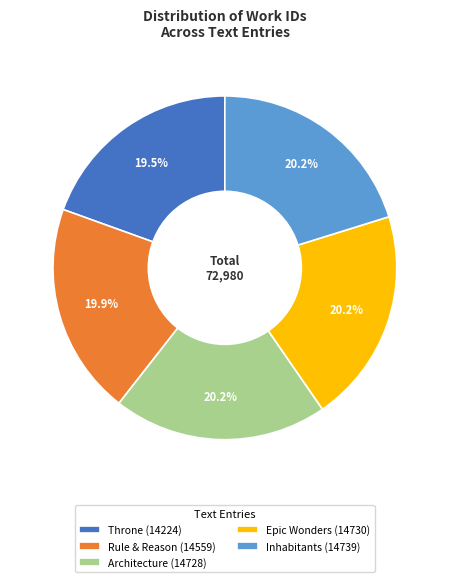

What percentage is the Epic Wonders (14730) slice, to the nearest percent?

20%